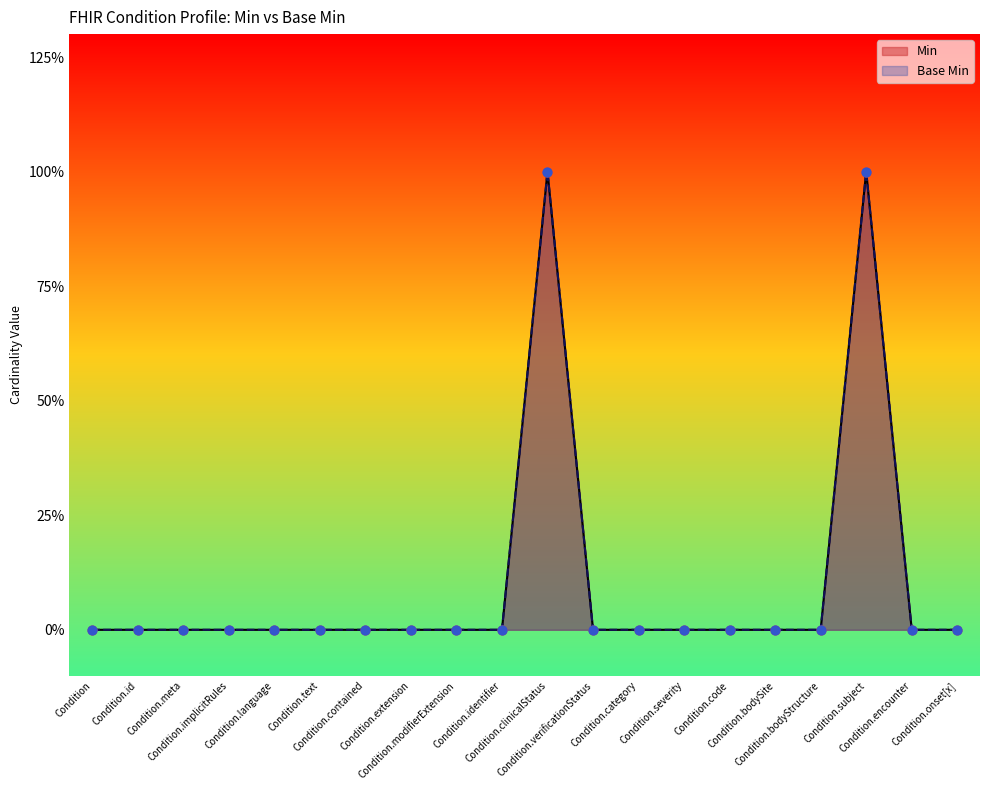

Which series reaches the maximum Y coordinate?

Min